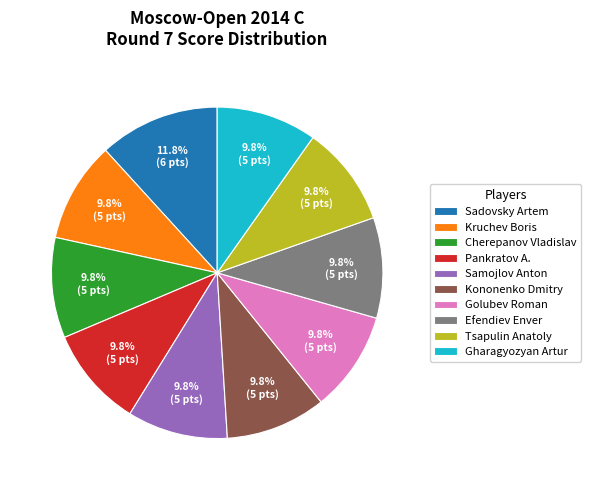

Combined, do Golubev Roman and Sadovsky Artem account for over 50%?

No